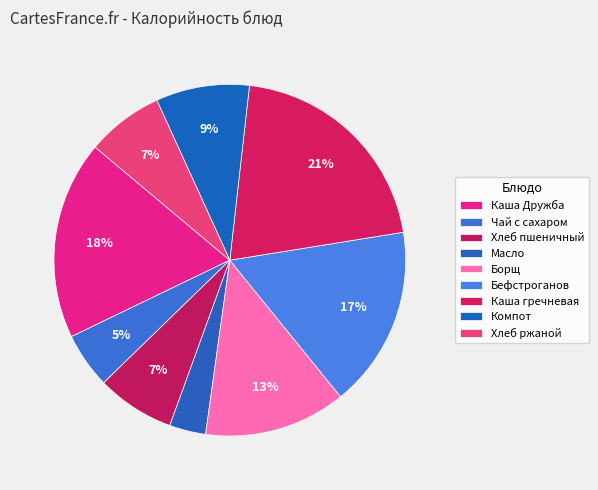

Between Хлеб ржаной and Бефстроганов, which is larger?

Бефстроганов